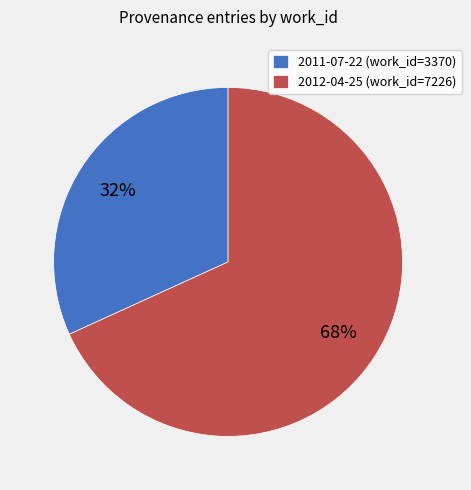

To the nearest percent, what portion does 2011-07-22 represent?

32%